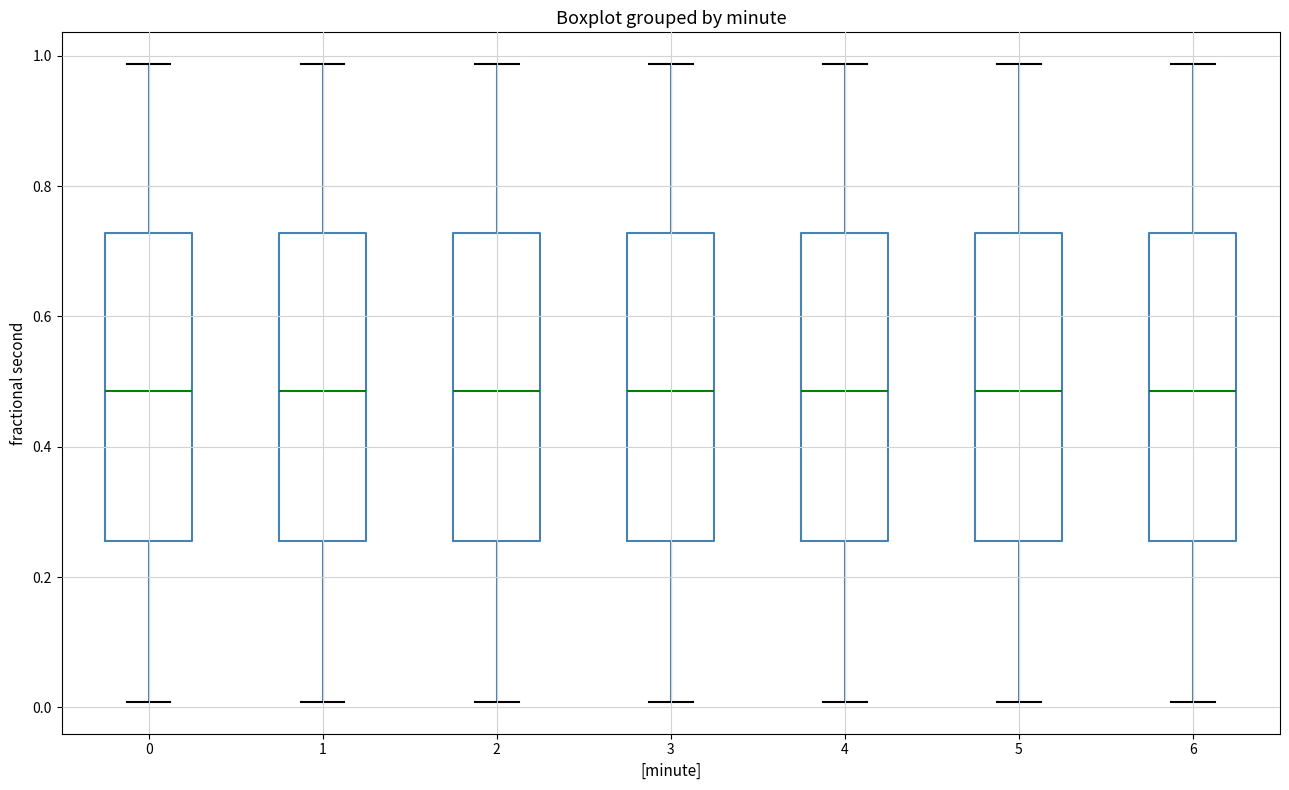

Reading left to right, read every box against the y-axis: the position of its median line, the range the box covers, and the ends of its whiskers. The values are not printed on the chart, so give them approximately, as read against the axis.

0: median 0.48, box 0.26 to 0.72, whiskers 0.00 to 0.98
1: median 0.48, box 0.26 to 0.72, whiskers 0.00 to 0.98
2: median 0.48, box 0.26 to 0.72, whiskers 0.00 to 0.98
3: median 0.48, box 0.26 to 0.72, whiskers 0.00 to 0.98
4: median 0.48, box 0.26 to 0.72, whiskers 0.00 to 0.98
5: median 0.48, box 0.26 to 0.72, whiskers 0.00 to 0.98
6: median 0.48, box 0.26 to 0.72, whiskers 0.00 to 0.98